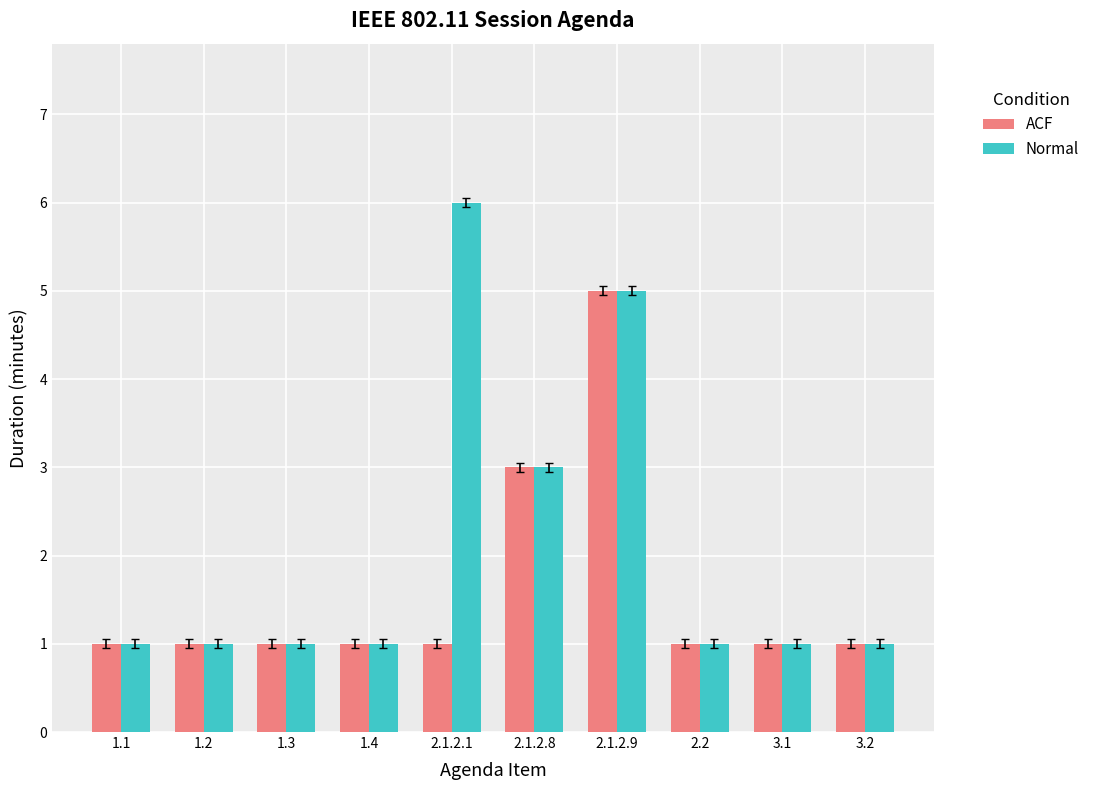

True or false: Normal has a value of 1 at 3.1.

True